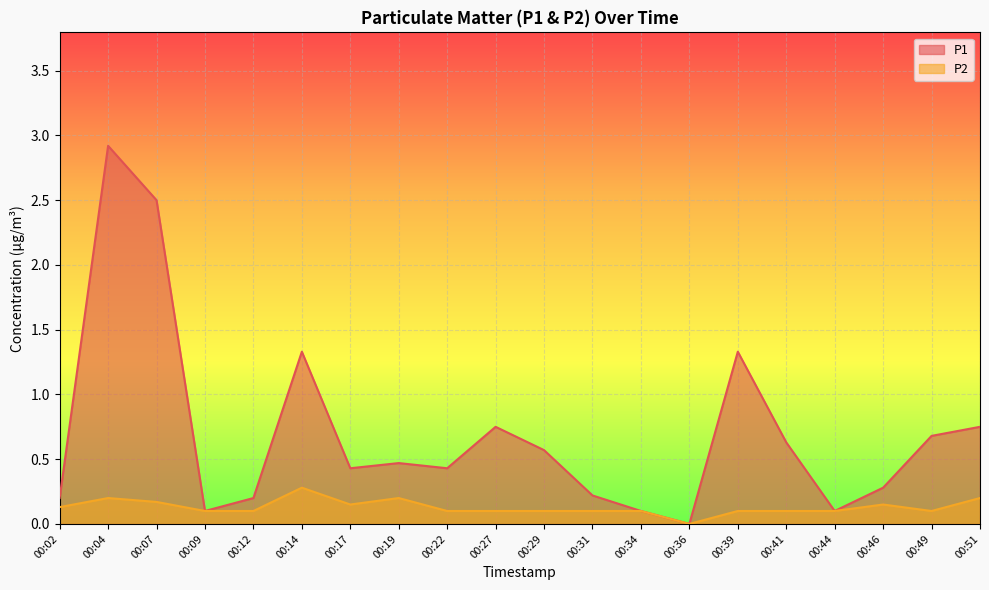

What is the value of the P2 point at the 5th from the left?

0.1